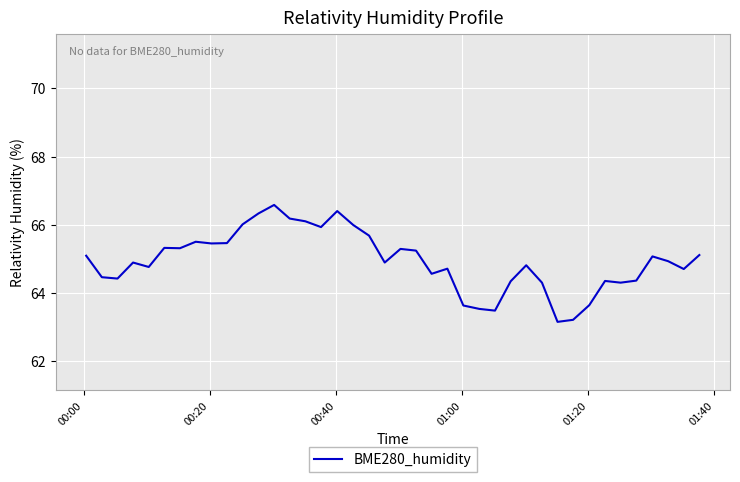

True or false: the data has more than 0 interior local peaks.

True